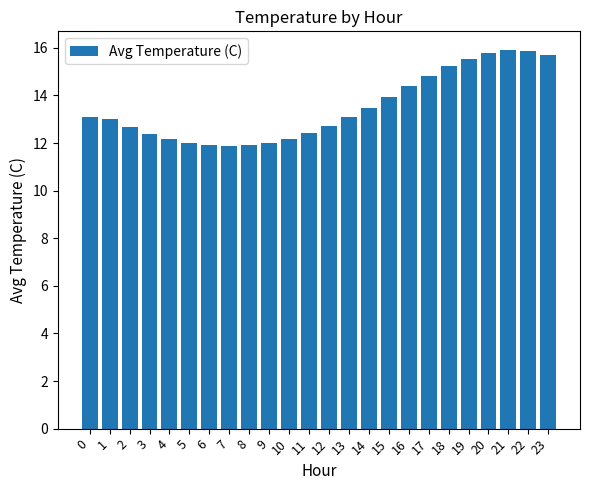

What is the value of the 4th bar from the left?

12.4